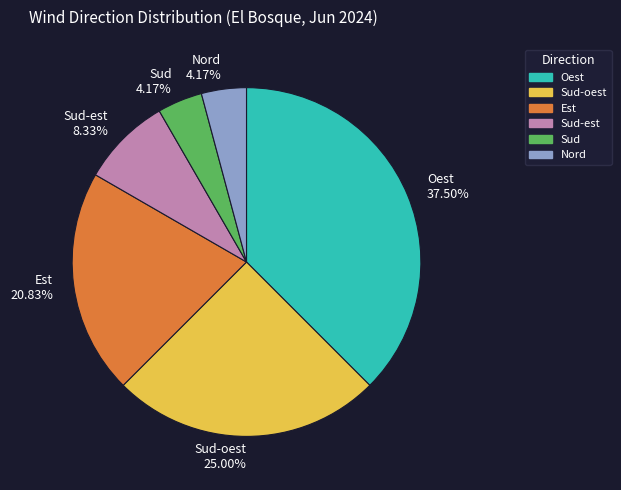

To the nearest percent, what portion does Sud represent?

4%